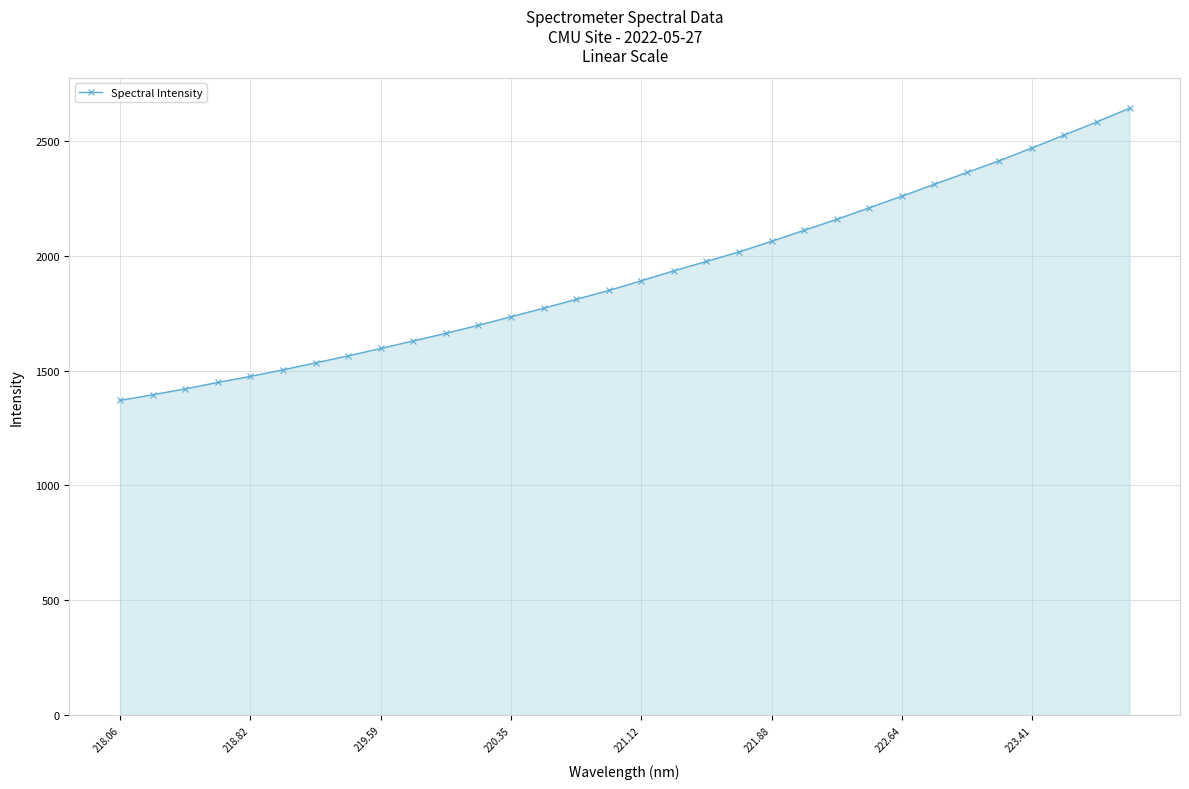

True or false: there are more than 1 points higher than both neighbors.

False